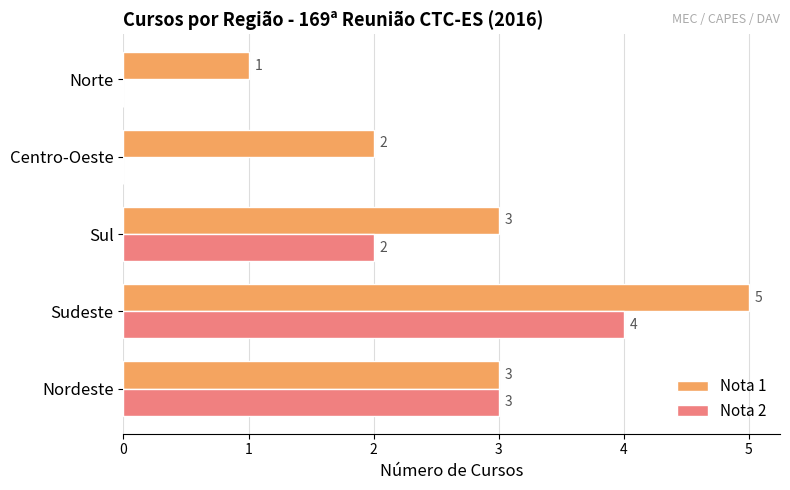

The value of Nota 1 at Norte is 1. True or false?

True